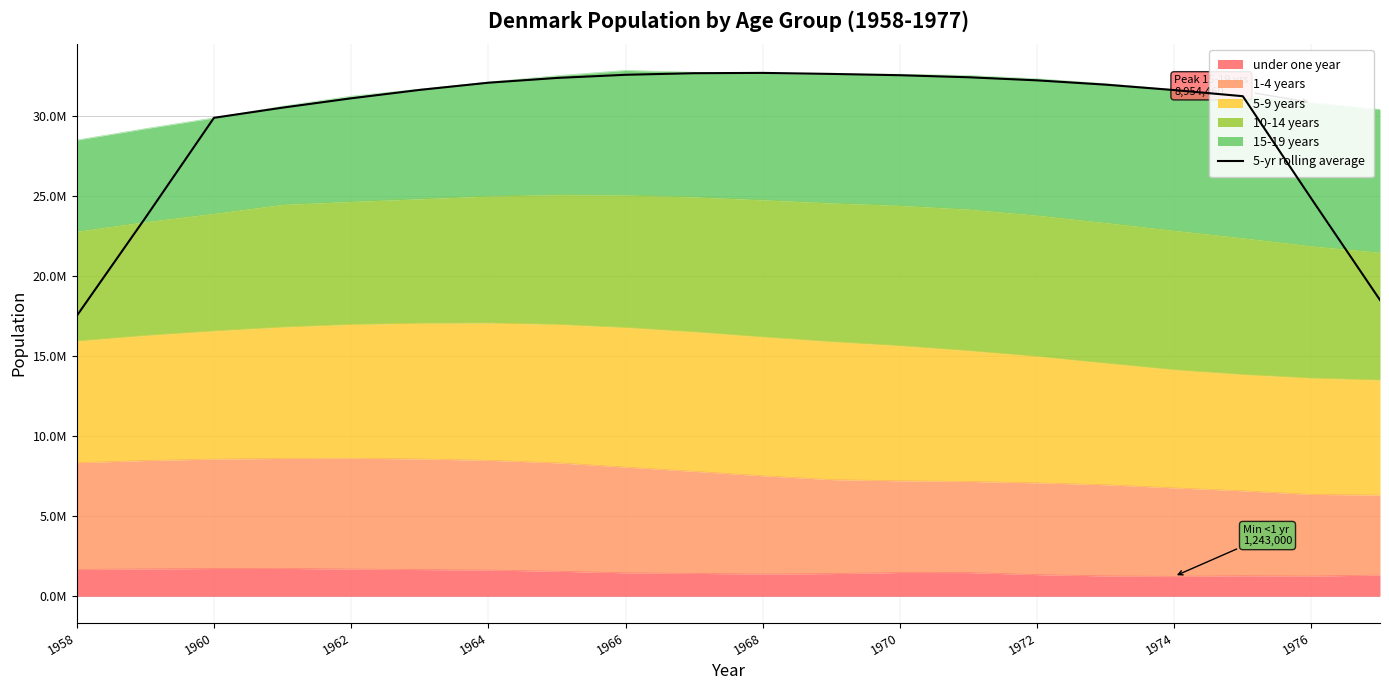

What is the difference between the second highest and second lowest values?

14165331.2